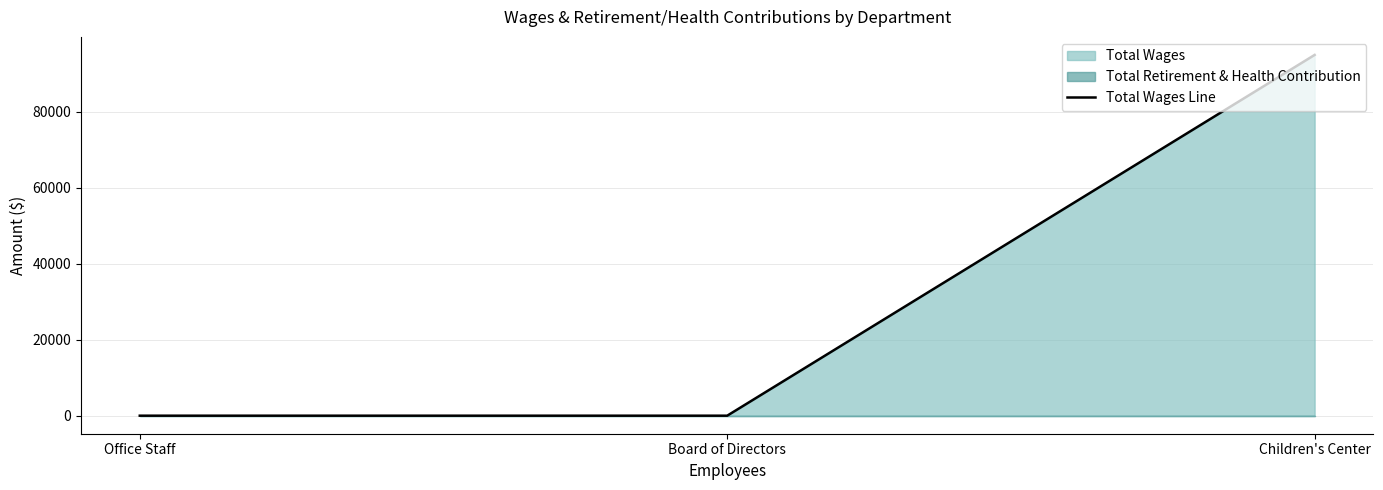

How many lines are shown in the chart?

1